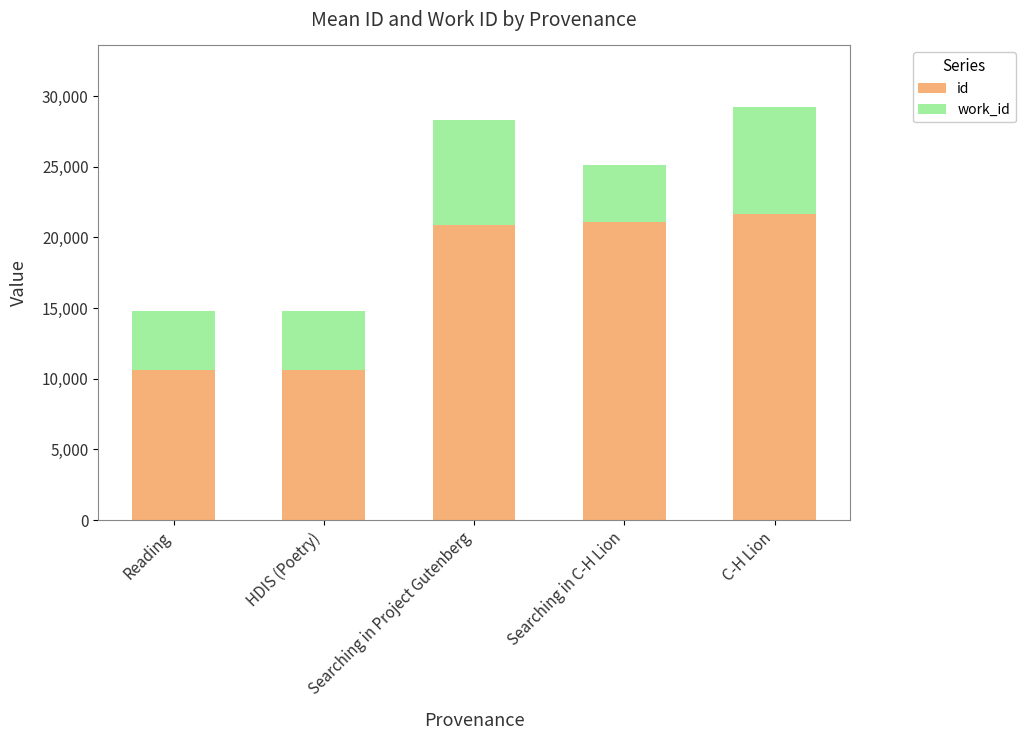

What is the maximum value for id?

21656